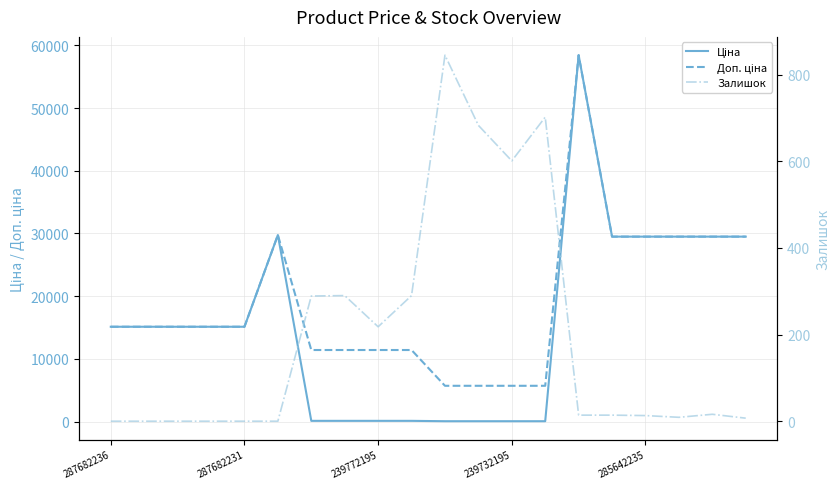

What is the label of the 4th point from the left?

239732195